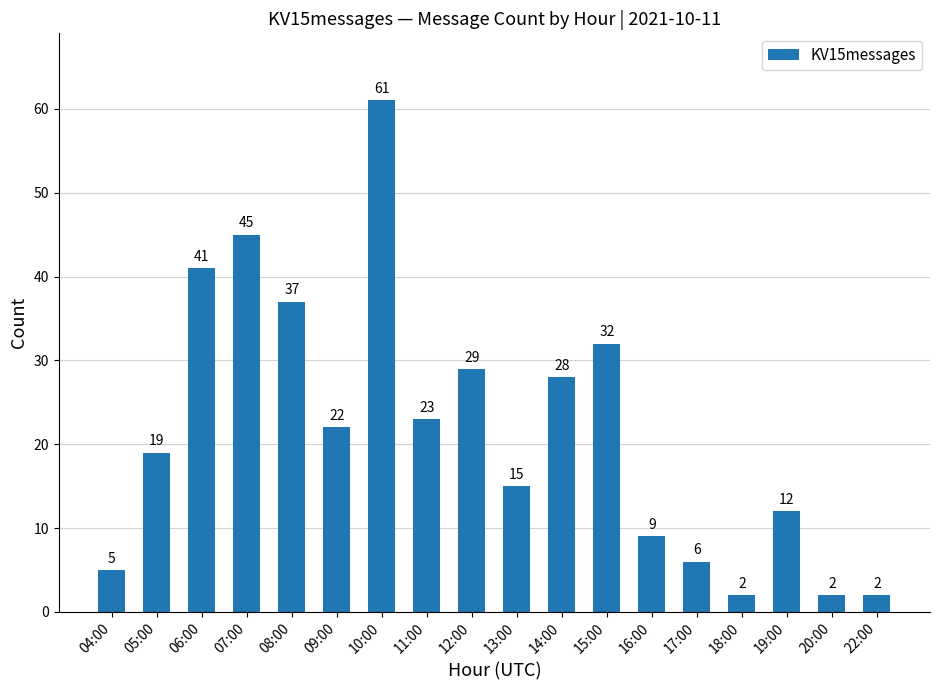

What is the difference between the values at 10:00 and 16:00?

52